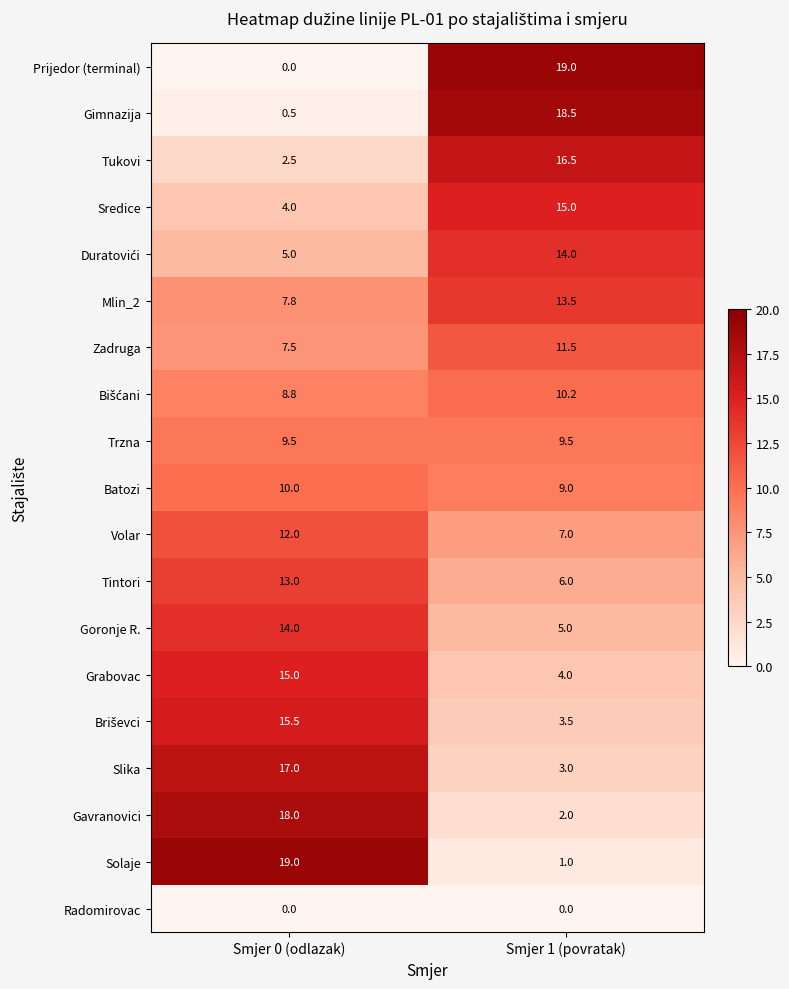

What is the maximum value shown in the chart?

19.0